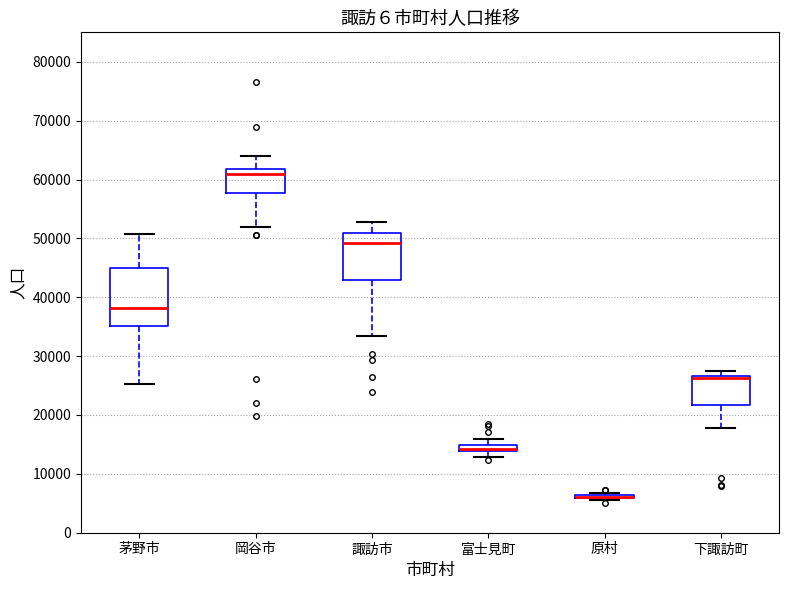

Which box is the tallest, from its lower edge to its upper edge?

茅野市